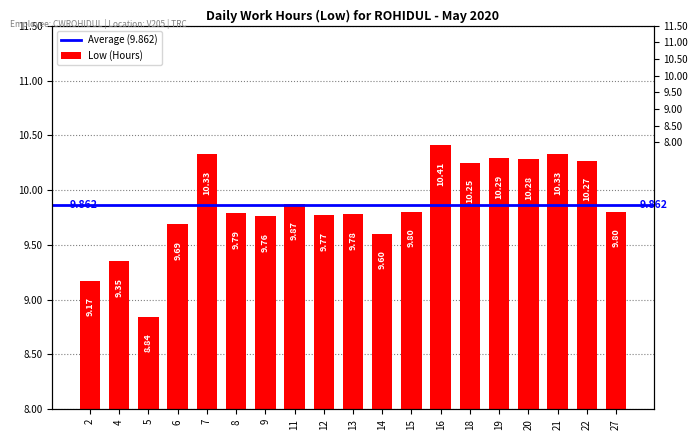

What is the sum of all values?

187.4